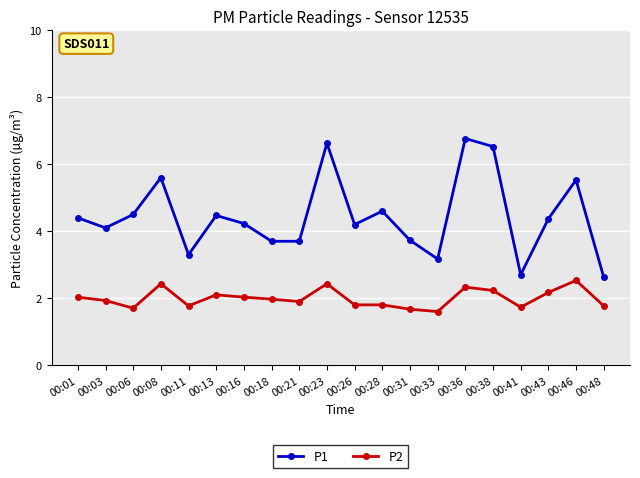

At how many categories does at least one series exceed 6?

3